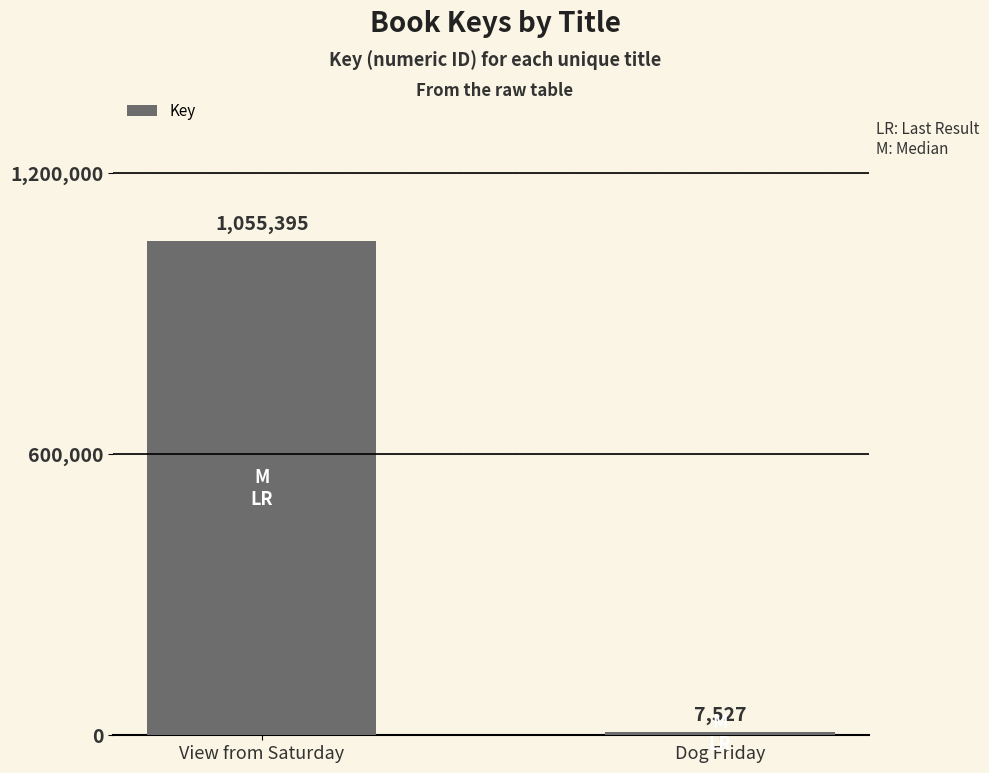

Count the values in the range 7527 to 1055395.

2